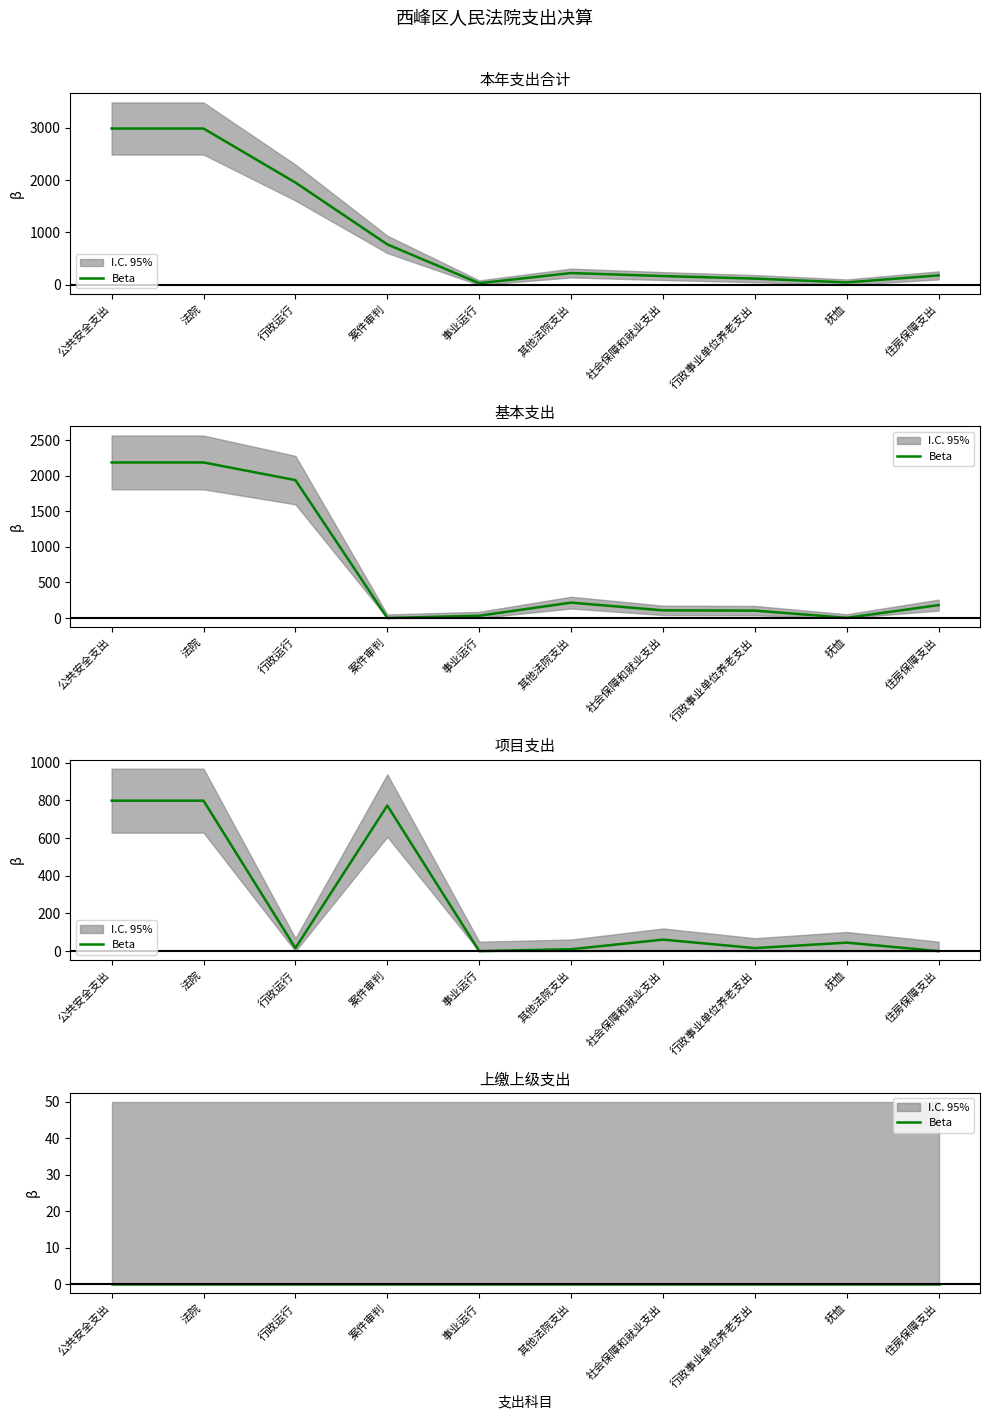

At which category is the sum across all series the highest?

公共安全支出